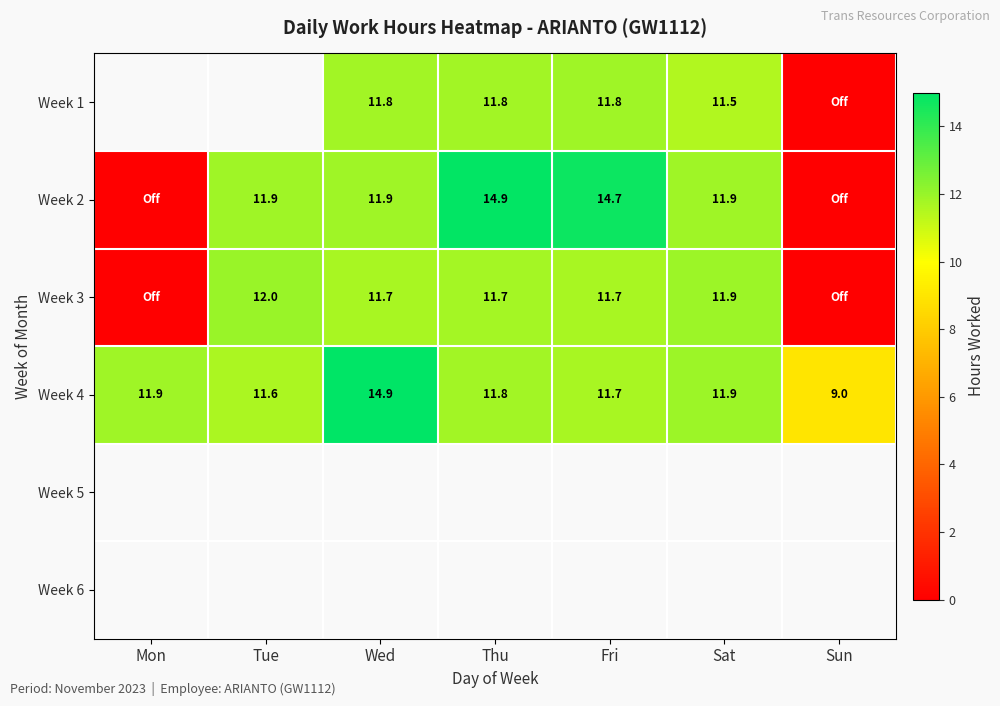

Which category has the lowest value in the Week 4 series?

Sun